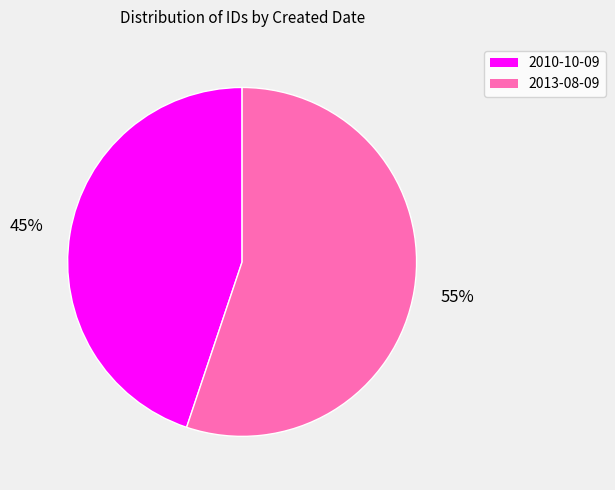

Which has a higher value, 2010-10-09 or 2013-08-09?

2013-08-09